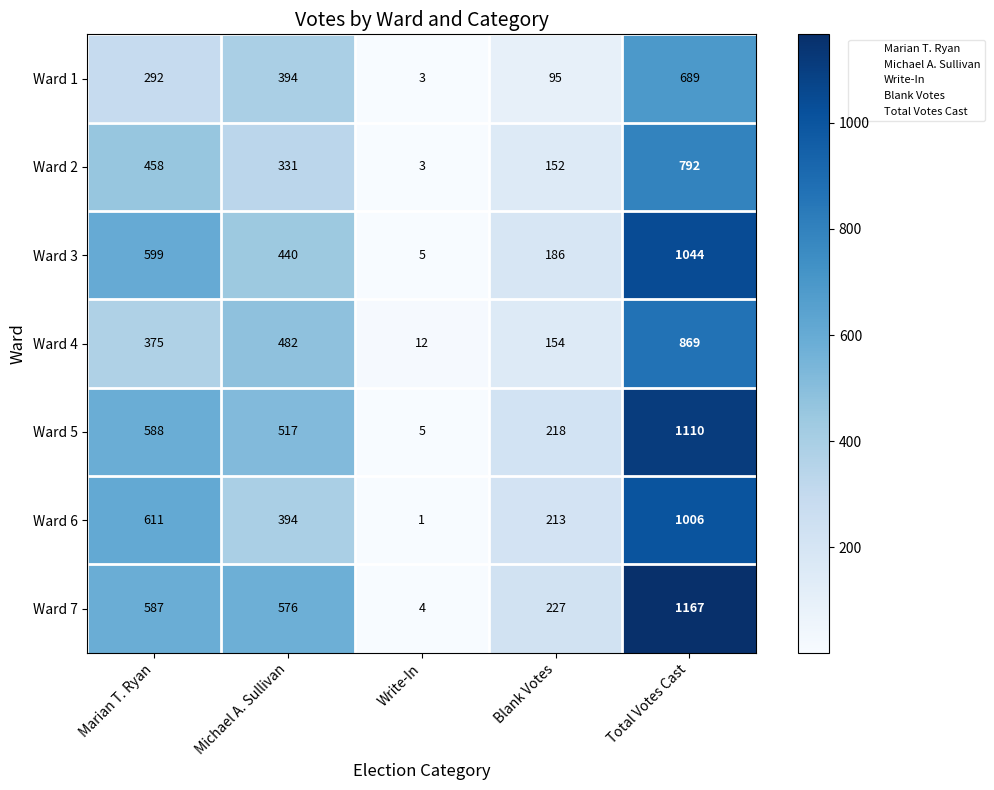

Which series has the widest spread of values?

Ward 7